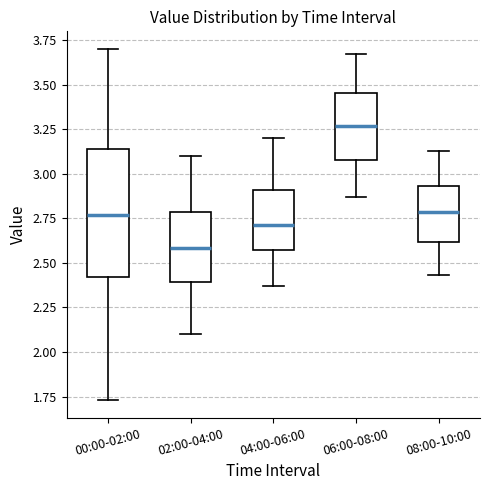

Where does the upper whisker of the box for 08:00-10:00 end on the y-axis? The values are not printed on the chart, so give them approximately, as read against the axis.

3.15